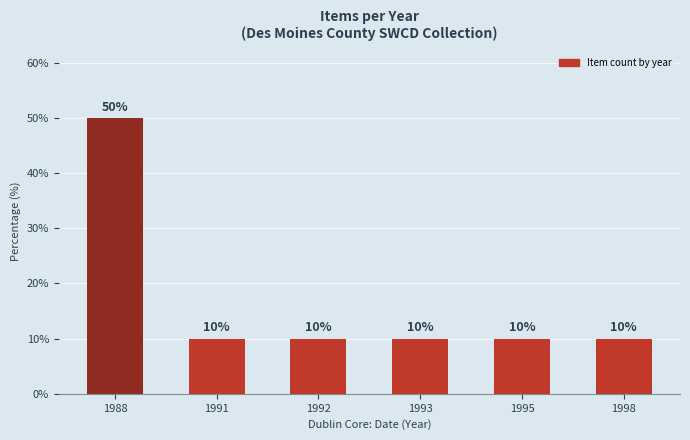

Read the value at 1991.

10